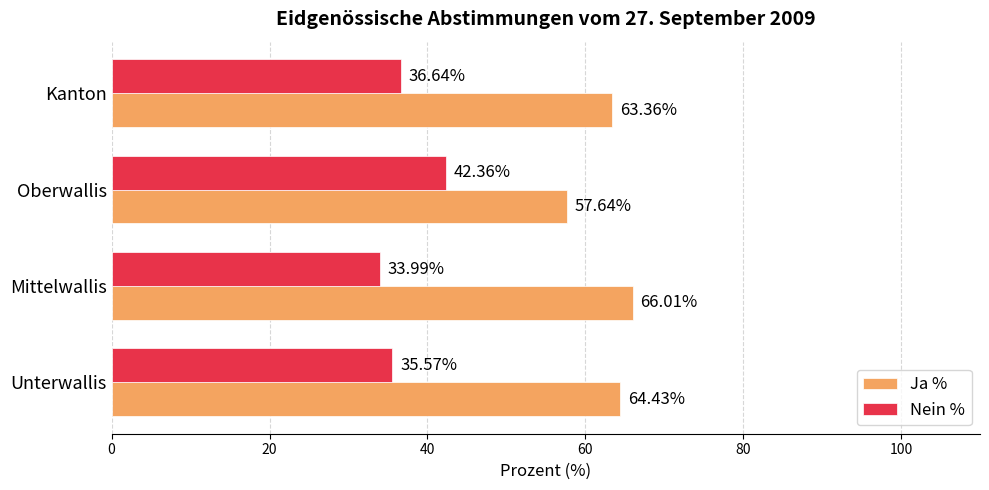

What is the minimum value for Nein %?

34.0